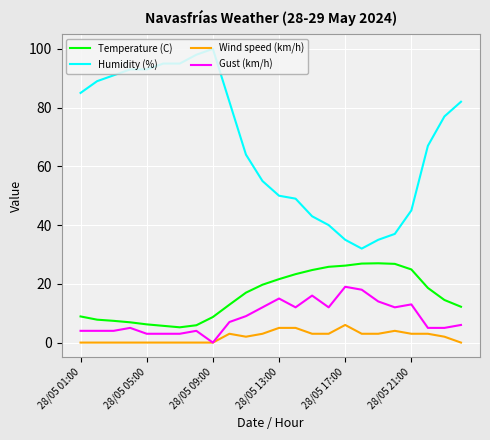

Count the number of categories in the chart.

24